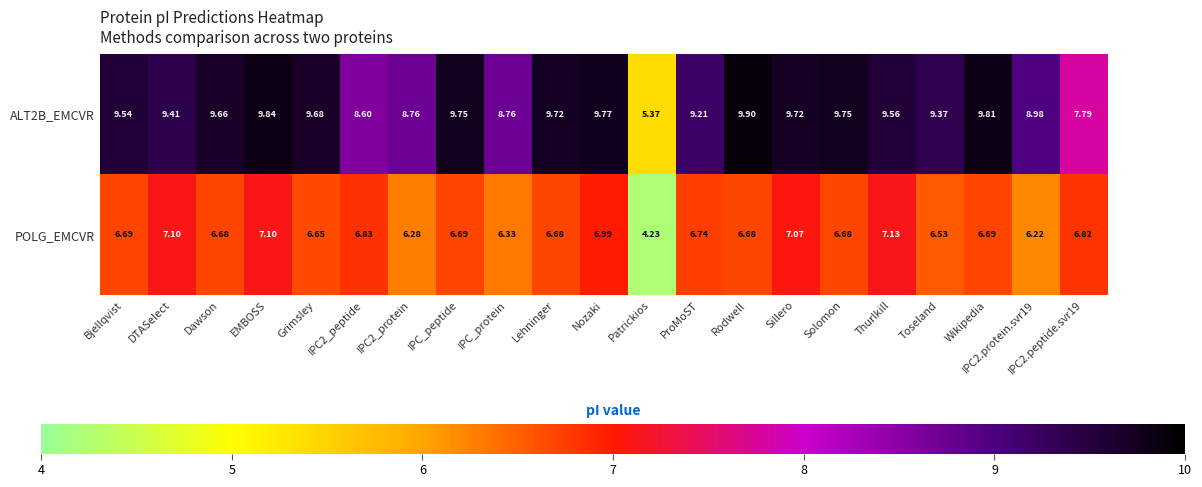

At which category is the sum across all series the highest?

EMBOSS